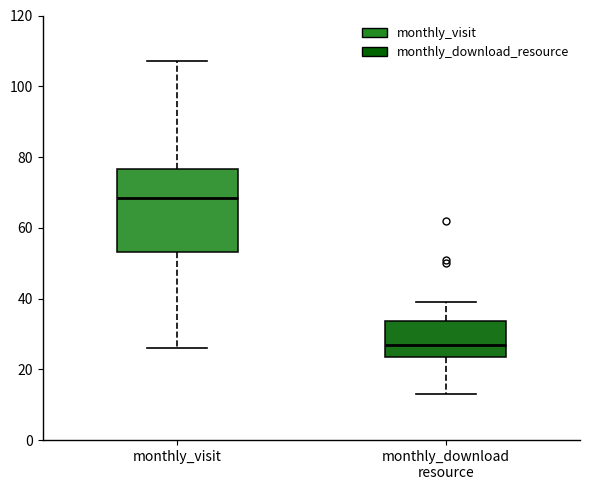

Reading left to right, transcribe this box plot: for each box, give where its median line is, the range the box spans, and where its two whiskers end, as read against the y-axis. The values are not printed on the chart, so give them approximately, as read against the axis.

monthly_visit: median 68, box 54 to 76, whiskers 26 to 108
monthly_download resource: median 28, box 24 to 34, whiskers 14 to 40